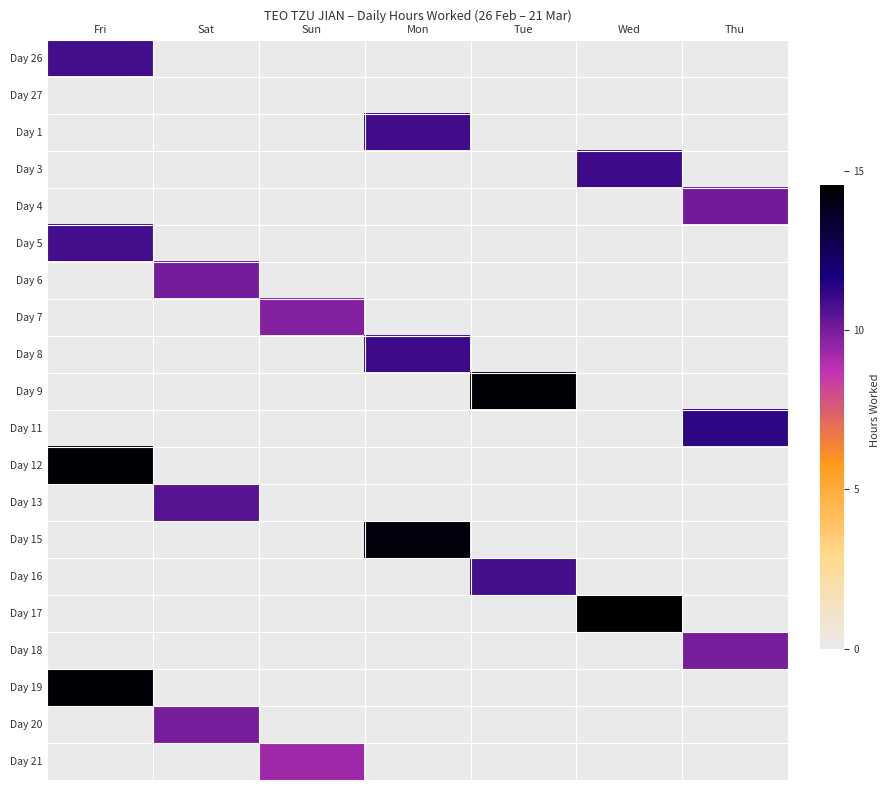

Reading left to right, what are all the values shown in this chart?

Day 26: Fri=10.9	Sat=0.0	Sun=0.0	Mon=0.0	Tue=0.0	Wed=0.0	Thu=0.0
Day 27: Fri=0.0	Sat=0.0	Sun=0.0	Mon=0.0	Tue=0.0	Wed=0.0	Thu=0.0
Day 1: Fri=0.0	Sat=0.0	Sun=0.0	Mon=10.9	Tue=0.0	Wed=0.0	Thu=0.0
Day 3: Fri=0.0	Sat=0.0	Sun=0.0	Mon=0.0	Tue=0.0	Wed=11.0	Thu=0.0
Day 4: Fri=0.0	Sat=0.0	Sun=0.0	Mon=0.0	Tue=0.0	Wed=0.0	Thu=10.1
Day 5: Fri=10.9	Sat=0.0	Sun=0.0	Mon=0.0	Tue=0.0	Wed=0.0	Thu=0.0
Day 6: Fri=0.0	Sat=10.1	Sun=0.0	Mon=0.0	Tue=0.0	Wed=0.0	Thu=0.0
Day 7: Fri=0.0	Sat=0.0	Sun=9.8	Mon=0.0	Tue=0.0	Wed=0.0	Thu=0.0
Day 8: Fri=0.0	Sat=0.0	Sun=0.0	Mon=11.0	Tue=0.0	Wed=0.0	Thu=0.0
Day 9: Fri=0.0	Sat=0.0	Sun=0.0	Mon=0.0	Tue=14.3	Wed=0.0	Thu=0.0
Day 11: Fri=0.0	Sat=0.0	Sun=0.0	Mon=0.0	Tue=0.0	Wed=0.0	Thu=11.3
Day 12: Fri=14.4	Sat=0.0	Sun=0.0	Mon=0.0	Tue=0.0	Wed=0.0	Thu=0.0
Day 13: Fri=0.0	Sat=10.5	Sun=0.0	Mon=0.0	Tue=0.0	Wed=0.0	Thu=0.0
Day 15: Fri=0.0	Sat=0.0	Sun=0.0	Mon=14.2	Tue=0.0	Wed=0.0	Thu=0.0
Day 16: Fri=0.0	Sat=0.0	Sun=0.0	Mon=0.0	Tue=10.9	Wed=0.0	Thu=0.0
Day 17: Fri=0.0	Sat=0.0	Sun=0.0	Mon=0.0	Tue=0.0	Wed=14.6	Thu=0.0
Day 18: Fri=0.0	Sat=0.0	Sun=0.0	Mon=0.0	Tue=0.0	Wed=0.0	Thu=10.0
Day 19: Fri=14.4	Sat=0.0	Sun=0.0	Mon=0.0	Tue=0.0	Wed=0.0	Thu=0.0
Day 20: Fri=0.0	Sat=9.9	Sun=0.0	Mon=0.0	Tue=0.0	Wed=0.0	Thu=0.0
Day 21: Fri=0.0	Sat=0.0	Sun=9.3	Mon=0.0	Tue=0.0	Wed=0.0	Thu=0.0